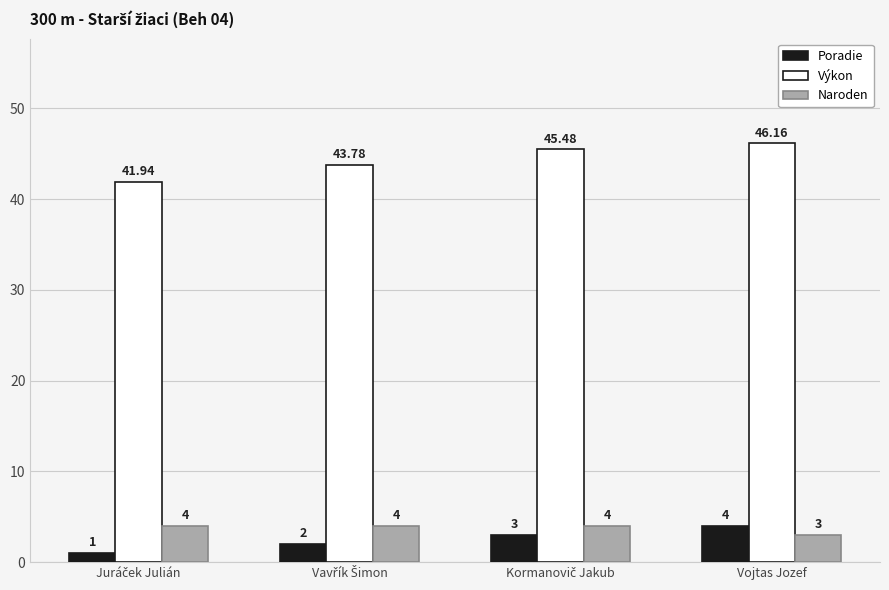

How many data points in Poradie are less than 3?

2